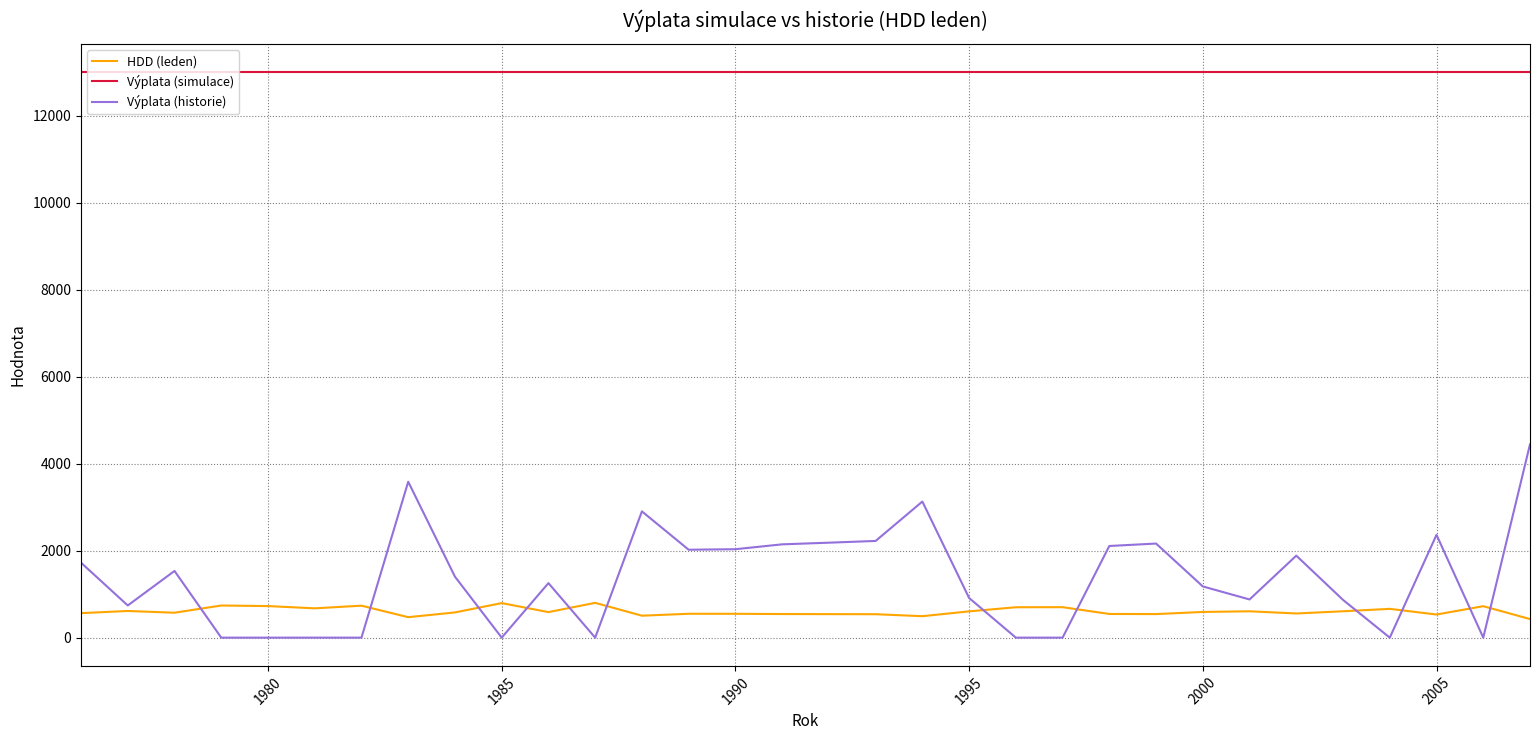

List the series in order of their peak value, highest first.

Výplata (simulace), Výplata (historie), HDD (leden)